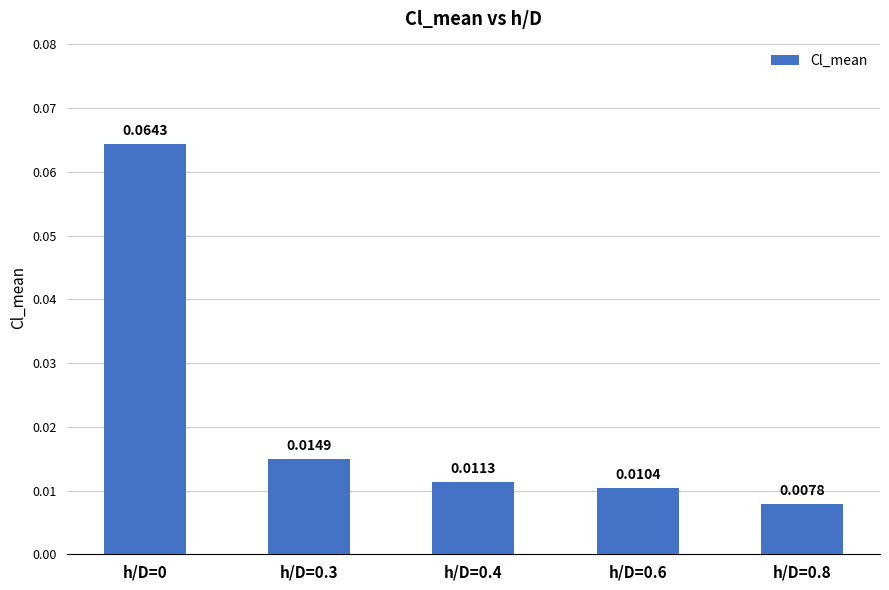

Between h/D=0.6 and h/D=0.3, which is larger?

h/D=0.3